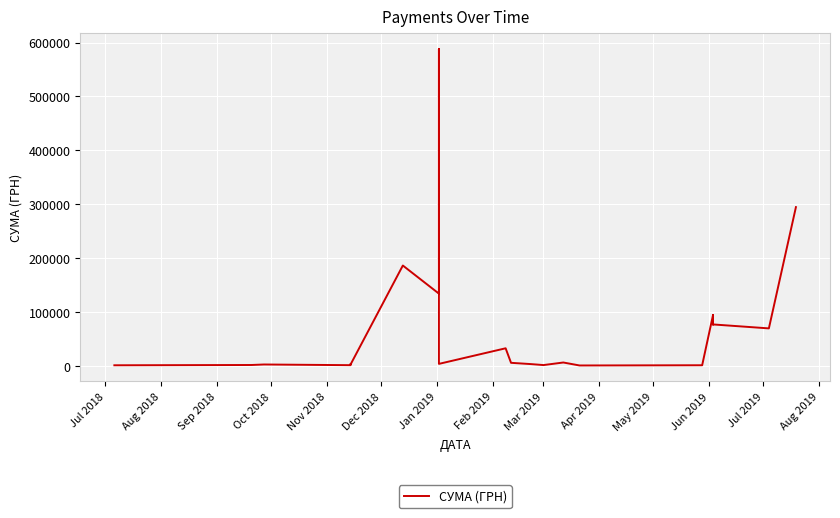

What is the difference between the values at Nov 2018 and 24?

186.2